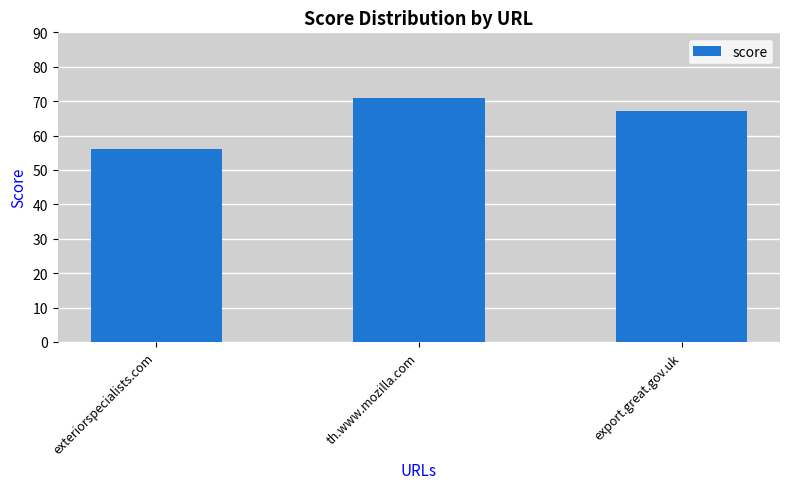

Rank the categories by value from lowest to highest.

exteriorspecialists.com, export.great.gov.uk, th.www.mozilla.com